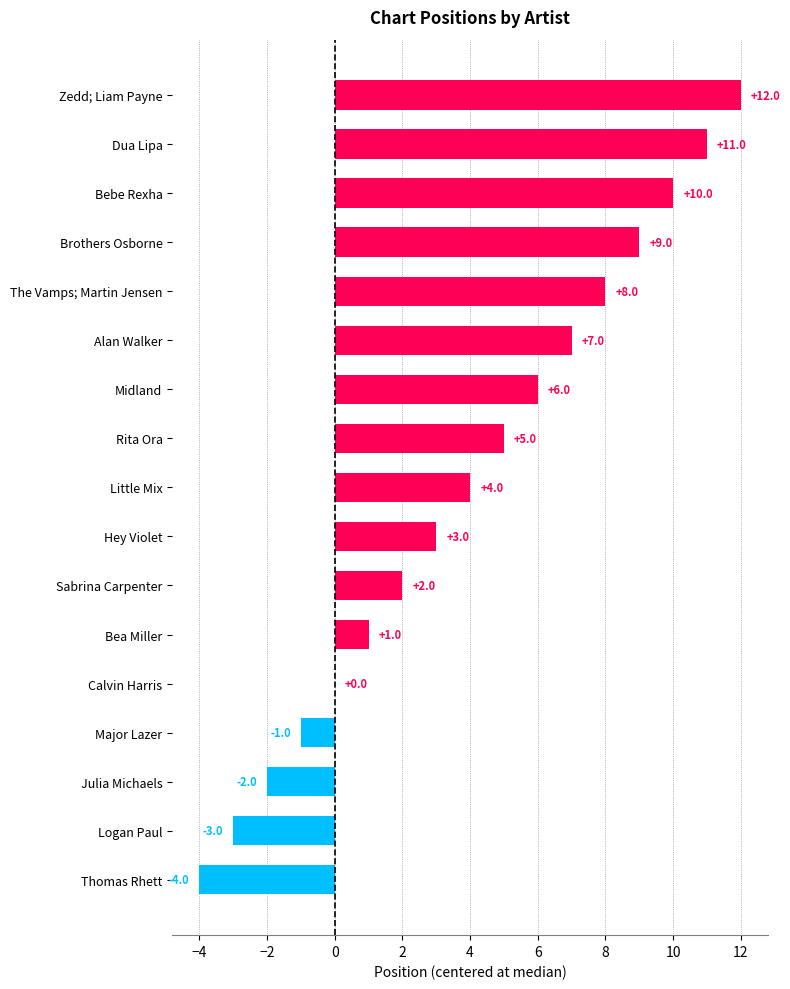

Reading top to bottom, extract all data points from this chart.

Zedd; Liam Payne=12	Dua Lipa=11	Bebe Rexha=10	Brothers Osborne=9	The Vamps; Martin Jensen=8	Alan Walker=7	Midland=6	Rita Ora=5	Little Mix=4	Hey Violet=3	Sabrina Carpenter=2	Bea Miller=1	Calvin Harris=0	Major Lazer=-1	Julia Michaels=-2	Logan Paul=-3	Thomas Rhett=-4